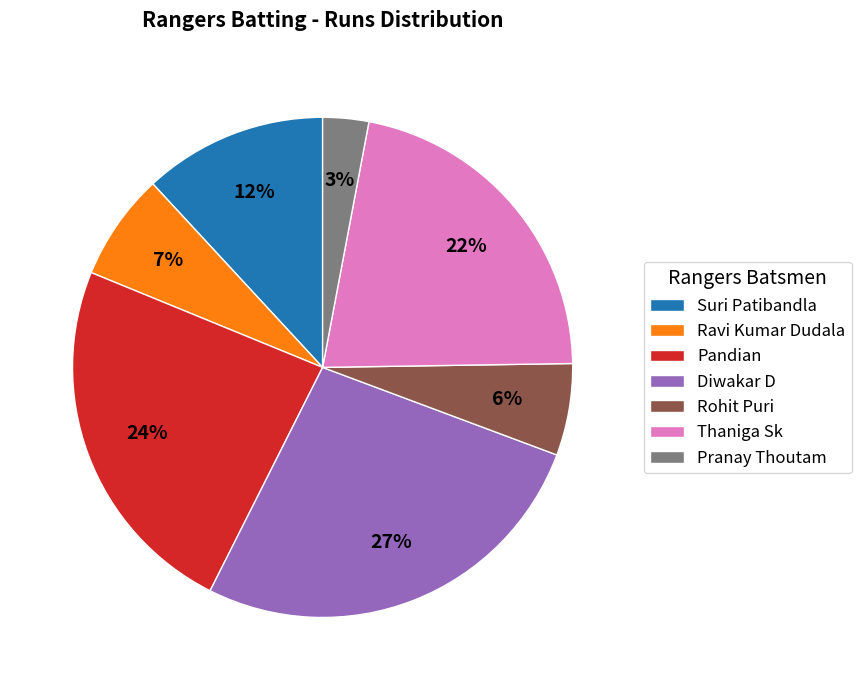

To the nearest percent, what is the average slice percentage?

14%